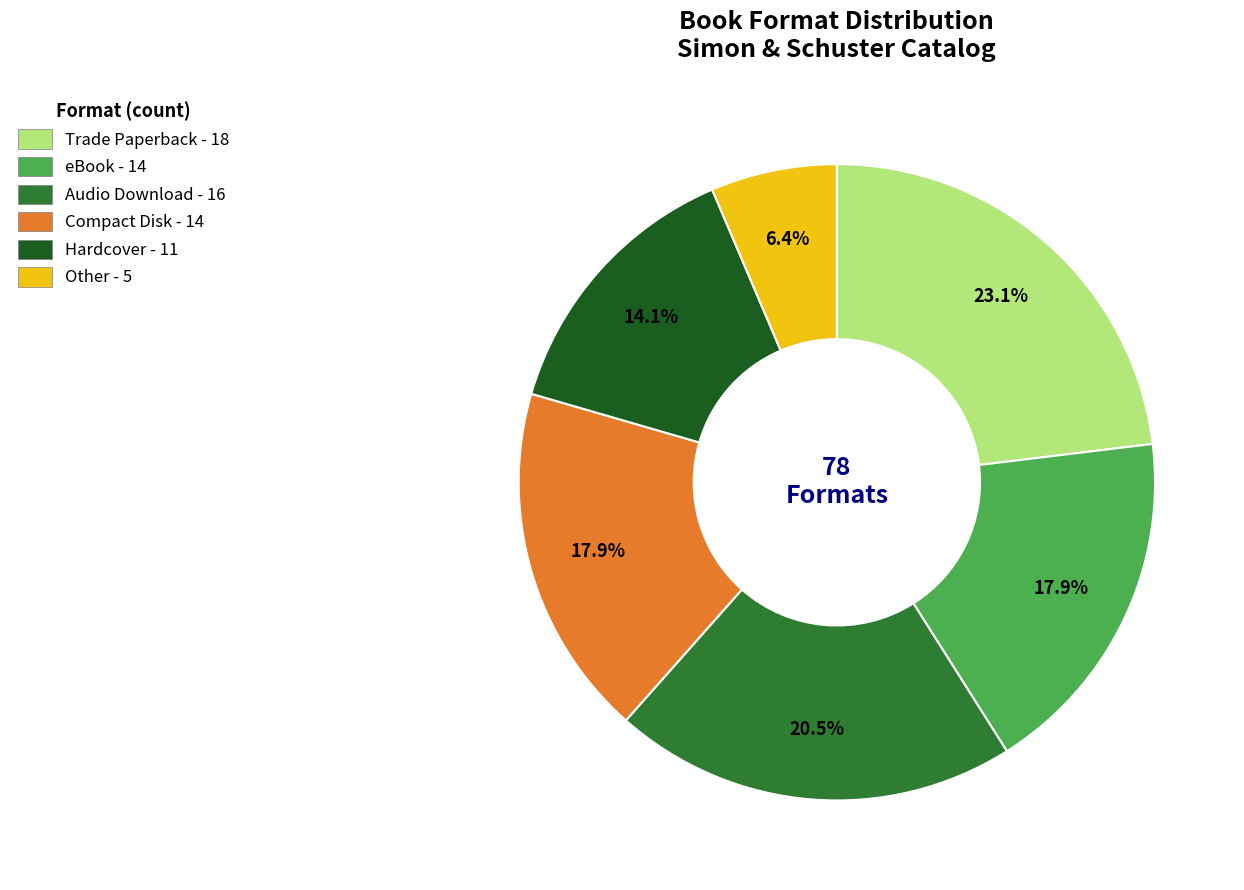

The Hardcover slice represents 26% of the pie. True or false?

False